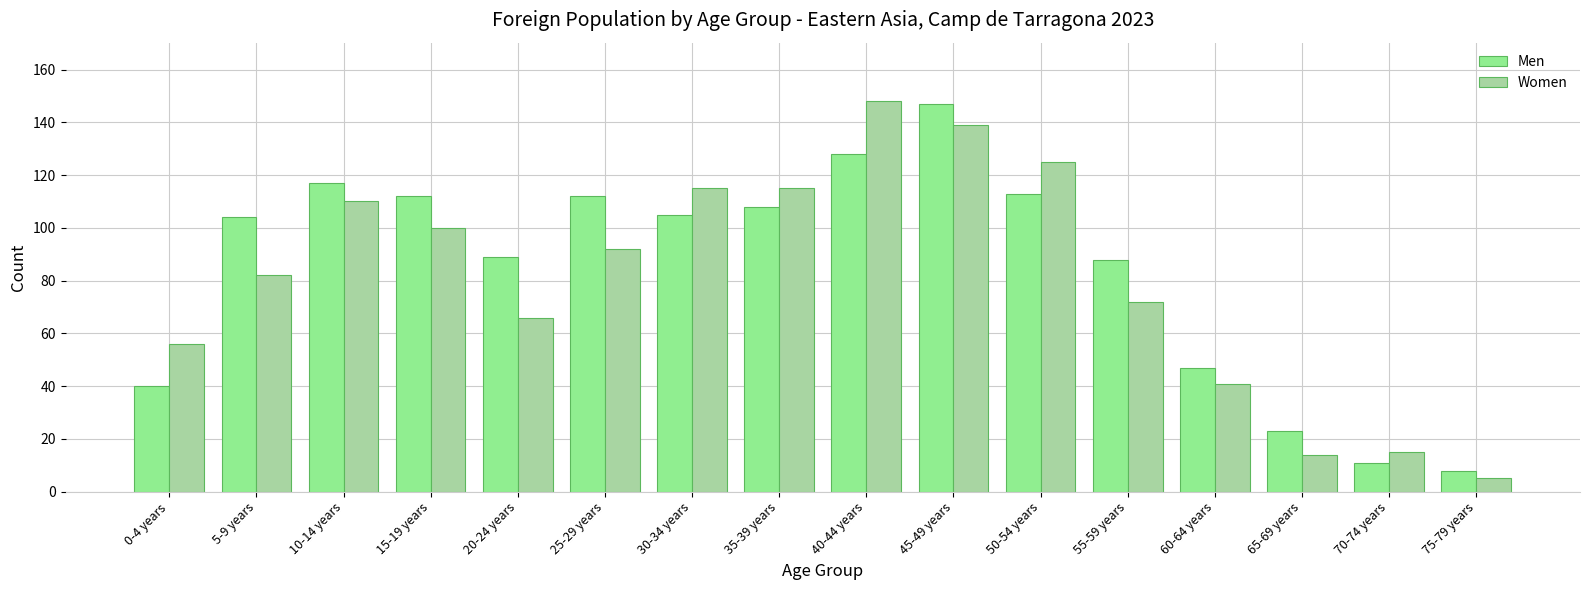

Rank the categories by Men value from lowest to highest.

75-79 years, 70-74 years, 65-69 years, 0-4 years, 60-64 years, 55-59 years, 20-24 years, 5-9 years, 30-34 years, 35-39 years, 15-19 years, 25-29 years, 50-54 years, 10-14 years, 40-44 years, 45-49 years